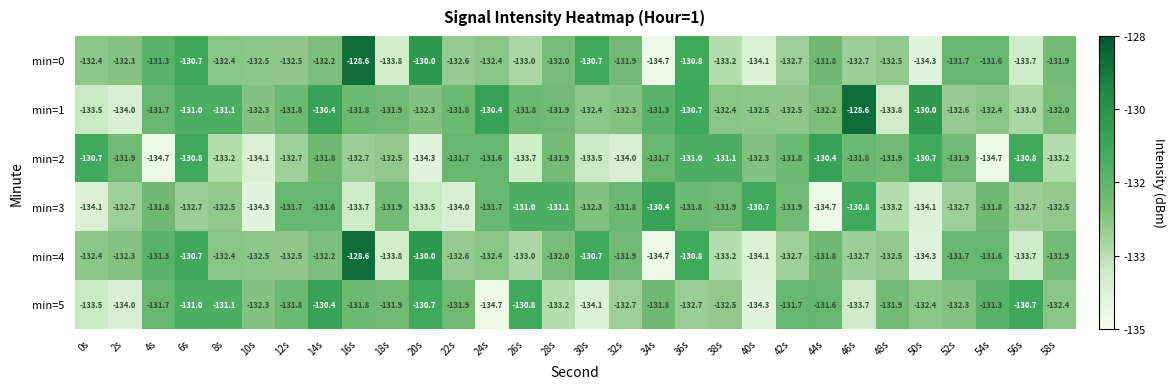

Which series has the largest total across all categories?

min=1